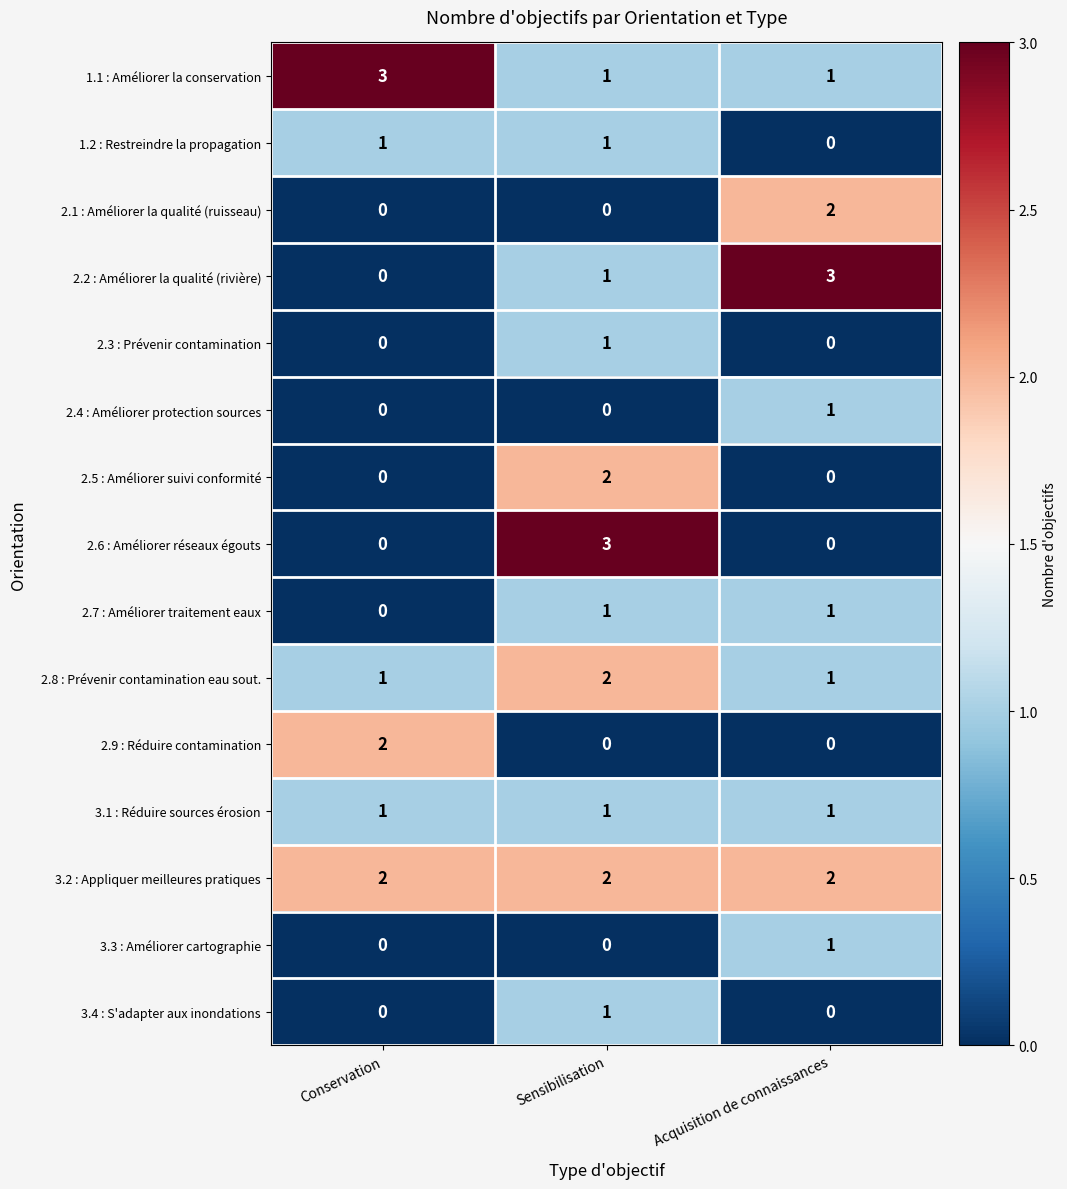

Is the value of 3.1 : Réduire sources érosion at Conservation greater than the value of 2.9 : Réduire contamination at Sensibilisation?

Yes